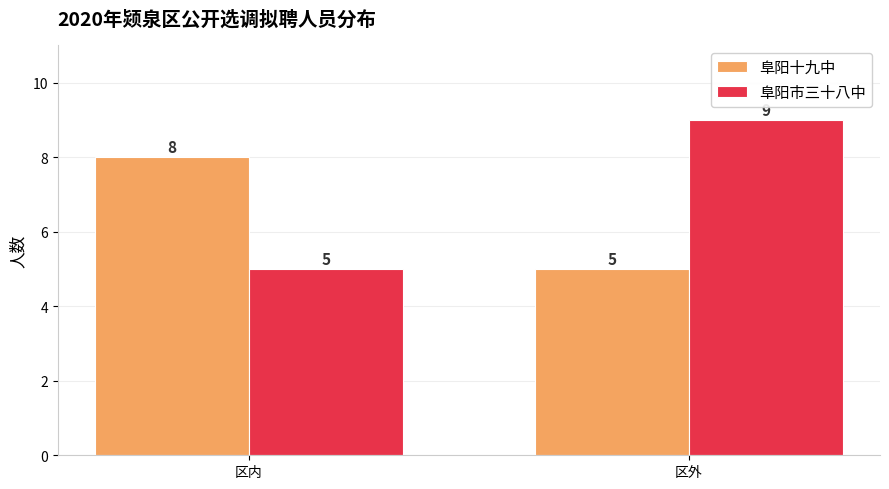

The value of 阜阳十九中 at 区外 is 3. True or false?

False